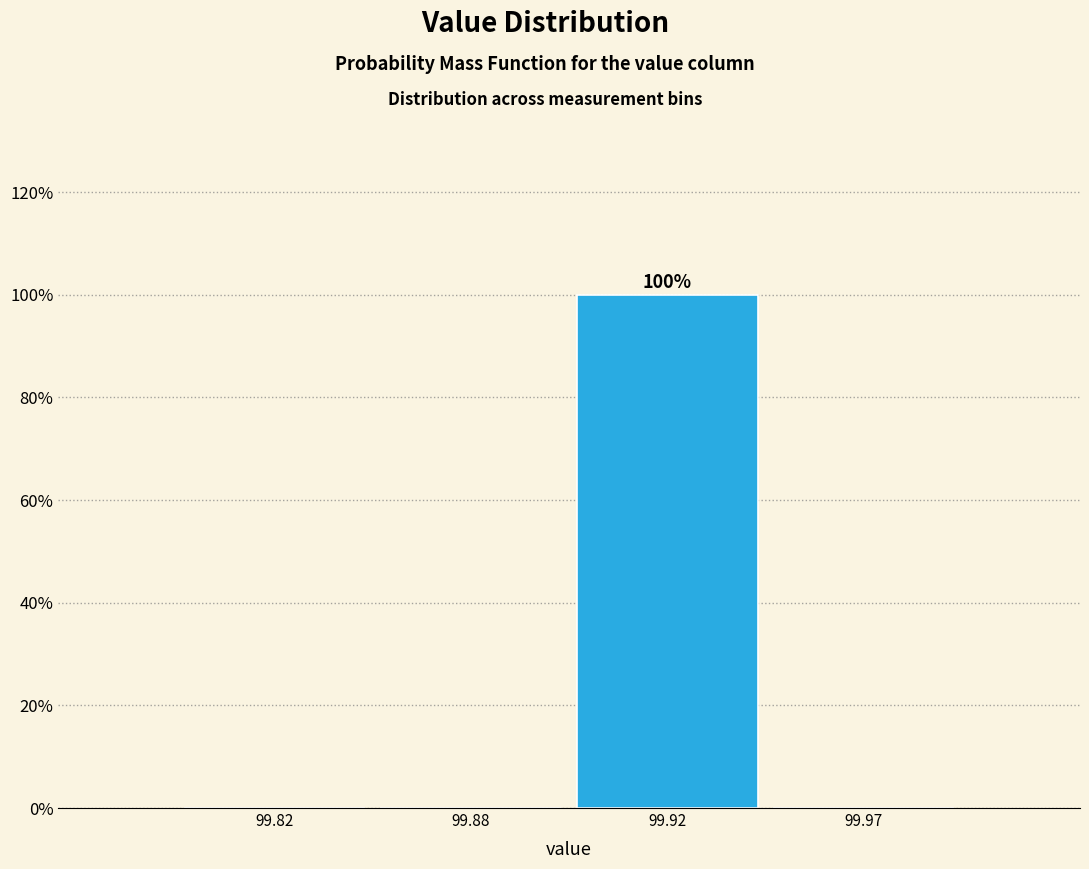

Reading left to right, transcribe all the data shown in this chart.

99.82=0	99.88=0	99.92=100	99.97=0